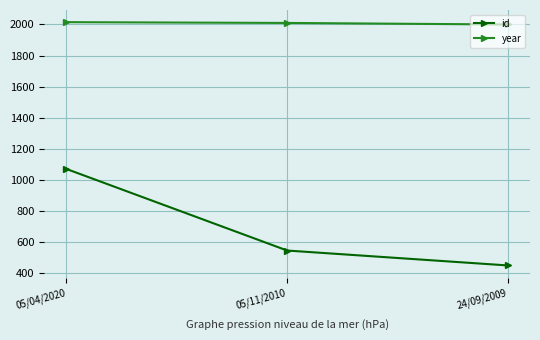

What is the total value across all series at 05/11/2010?

2555